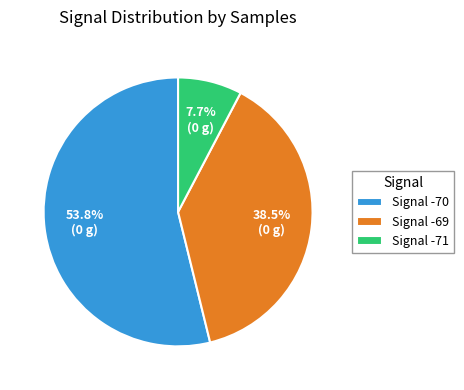

Between Signal -69 and Signal -71, which is larger?

Signal -69